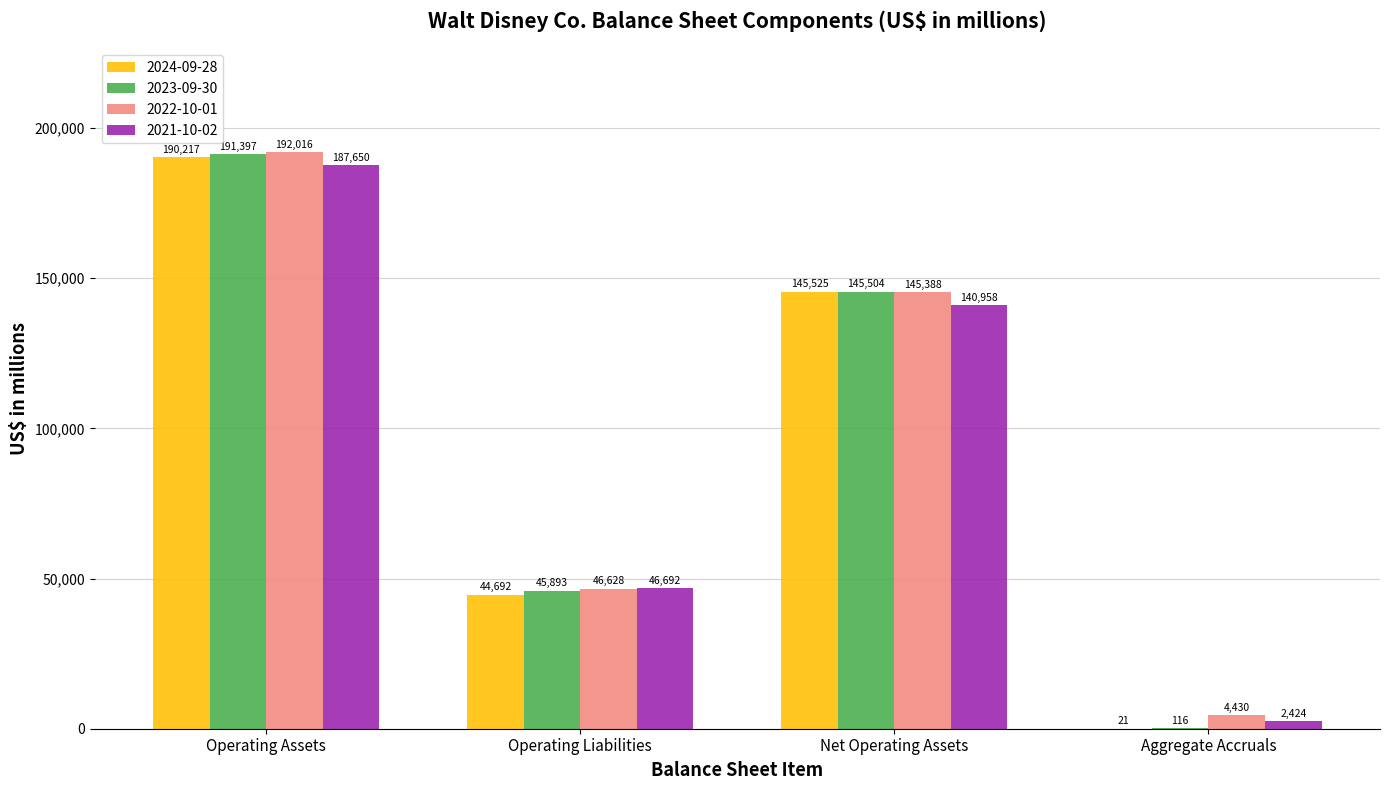

What is the sum of all 2024-09-28 values?

380455